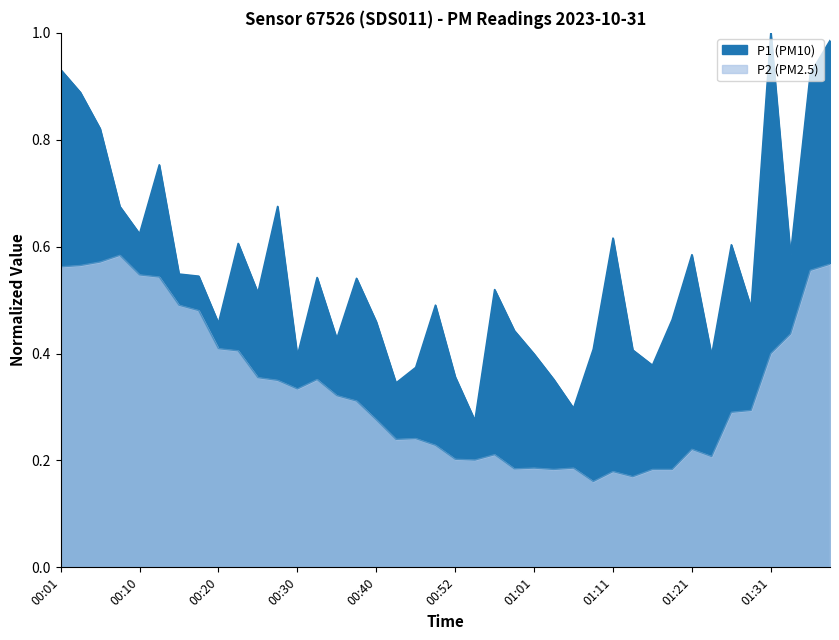

What is the sum of the P1 values at 00:15 and 01:23?

0.9